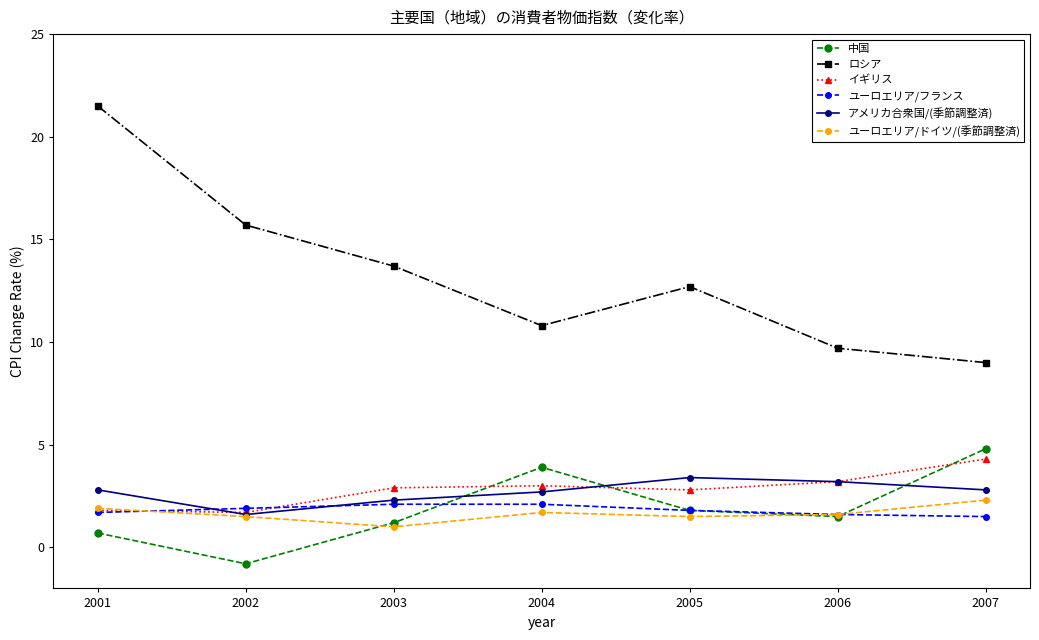

True or false: 中国 and アメリカ合衆国/(季節調整済) cross at least once.

True